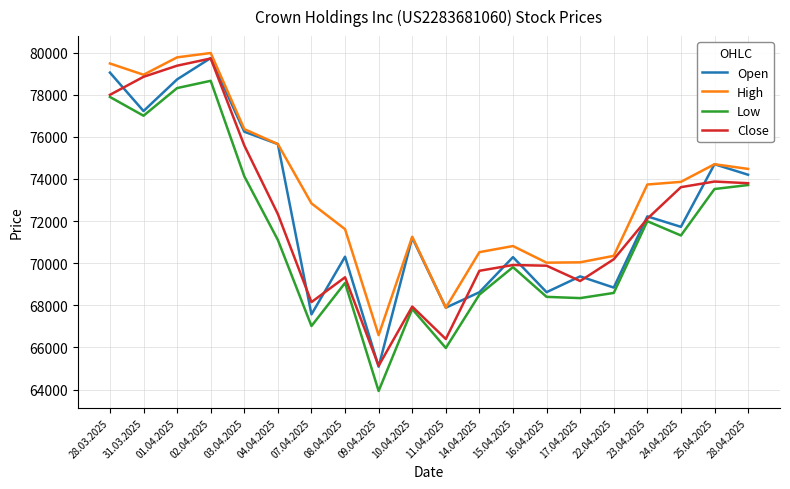

Read the Close value at 16.04.2025, to the nearest 10.

69880